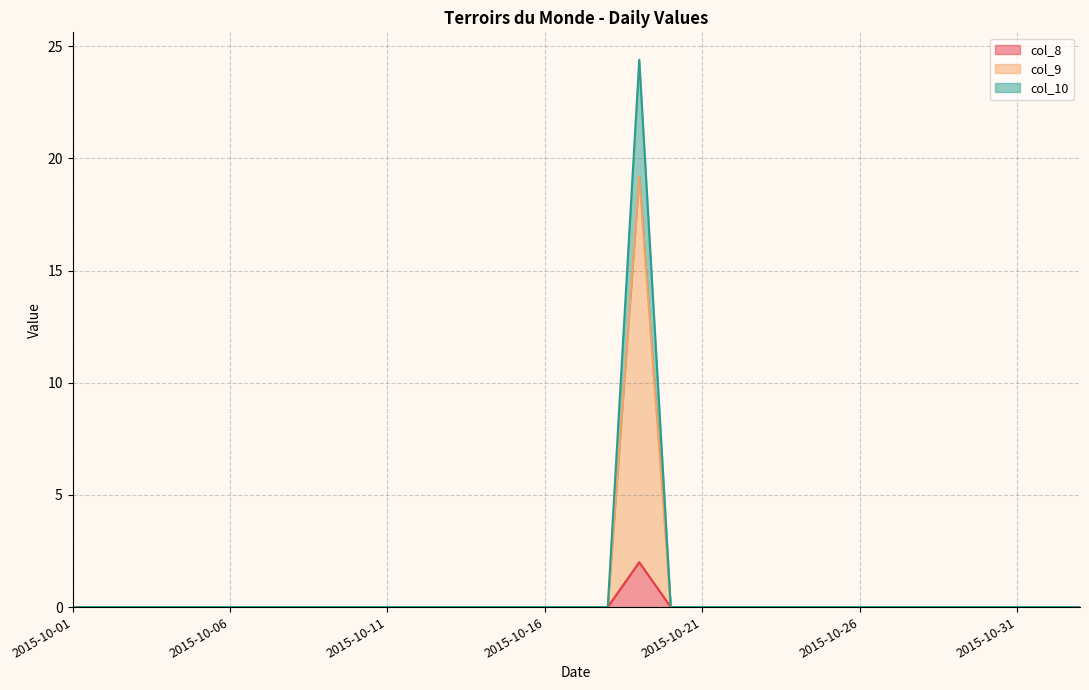

At which category is the sum across all series the highest?

2015-10-19